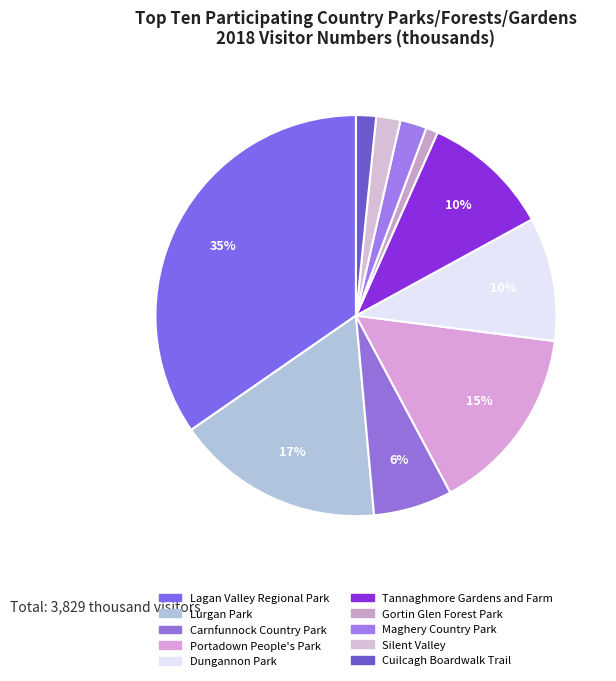

To the nearest percent, what portion does Lurgan Park represent?

17%